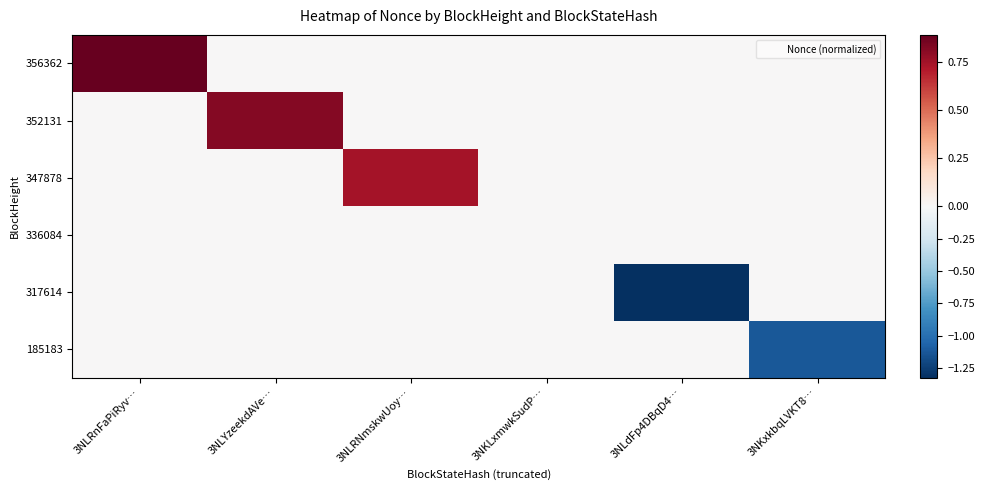

Which series has the largest total across all categories?

356362